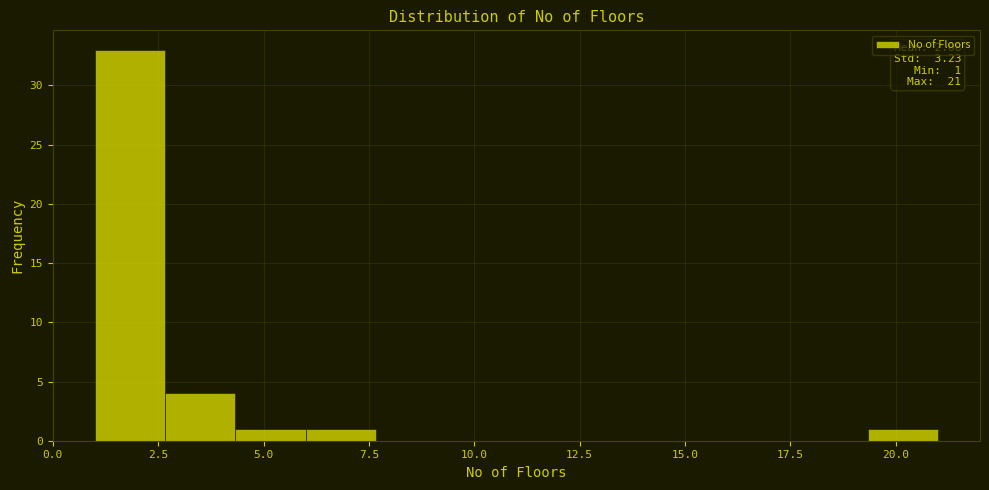

Around what value on the x-axis is the tallest bar? Give the approximate position of its centre, as read against the axis.

2.0